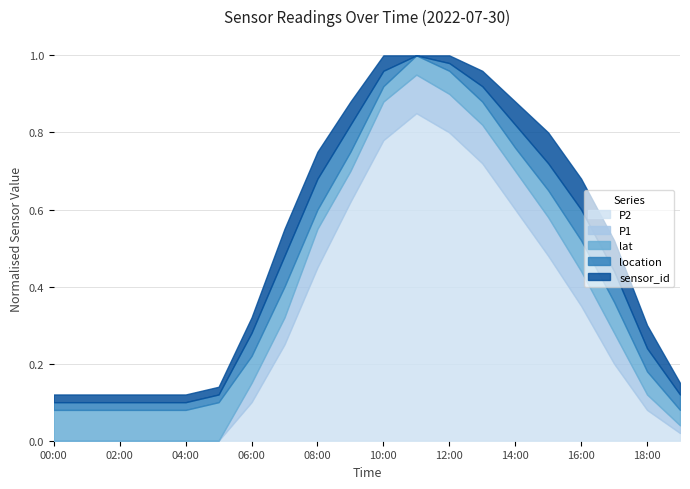

Which has a higher value, 11:00 or 01:00?

11:00